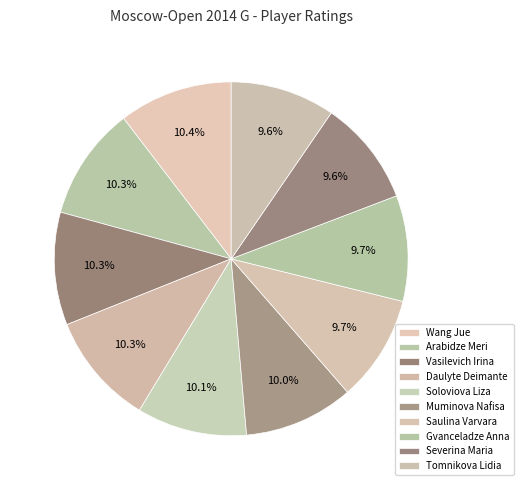

The Saulina Varvara slice represents 5% of the pie. True or false?

False